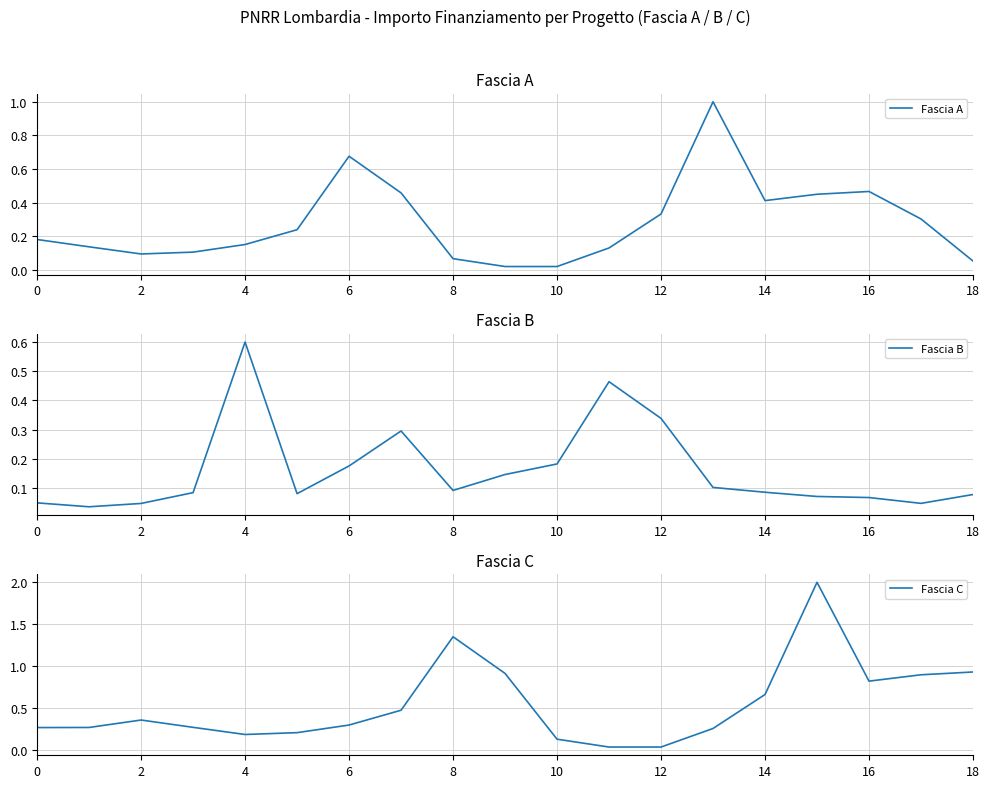

Rank the series by their average value, from highest to lowest.

Fascia C, Fascia A, Fascia B